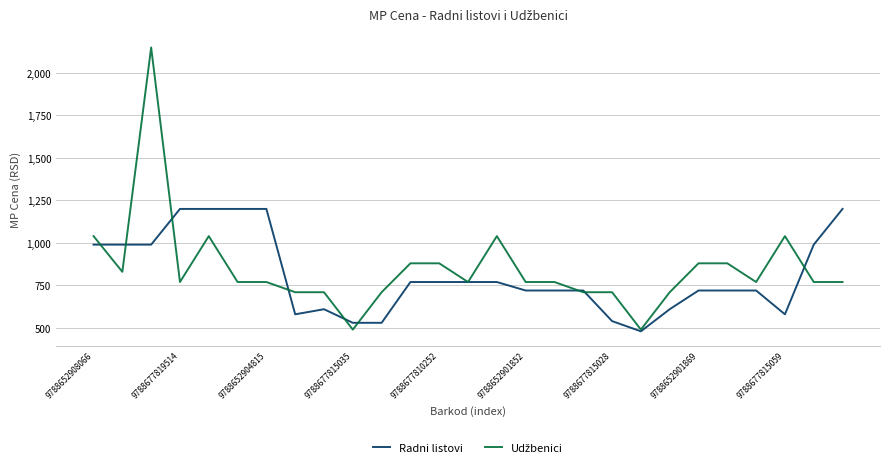

What is the greatest value displayed?

2150